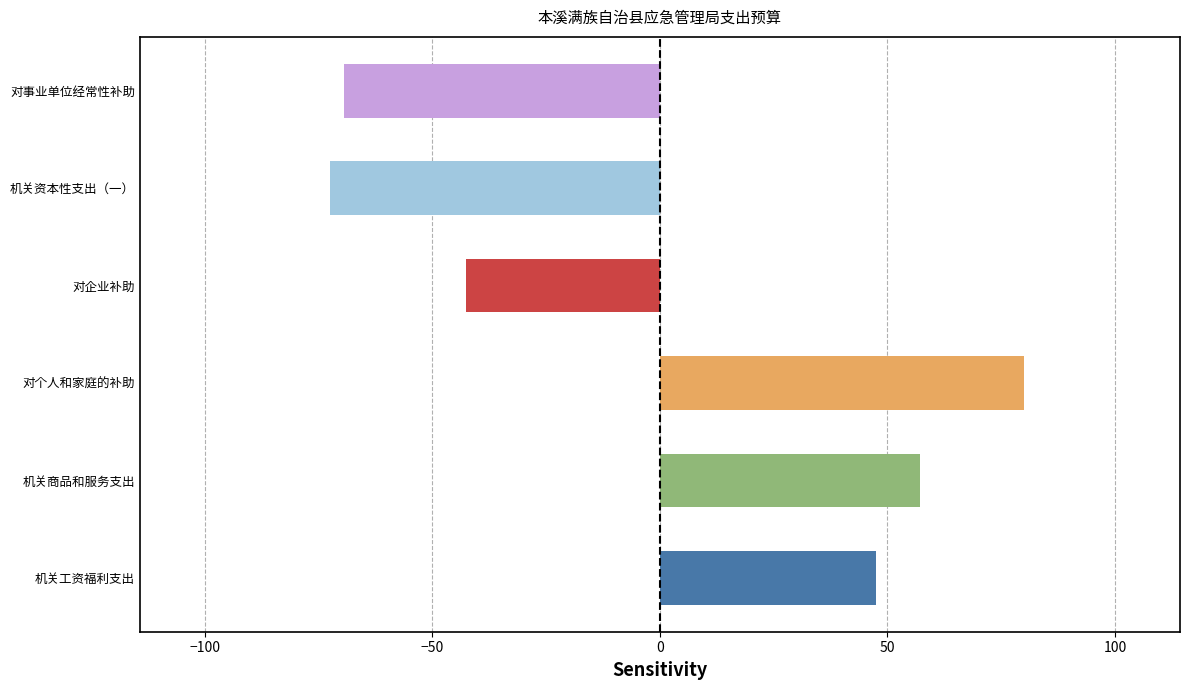

Reading top to bottom, extract all data points from this chart.

对事业单位经常性补助=-69.4	机关资本性支出（一）=-72.5	对企业补助=-42.7	对个人和家庭的补助=79.9	机关商品和服务支出=57.1	机关工资福利支出=47.5